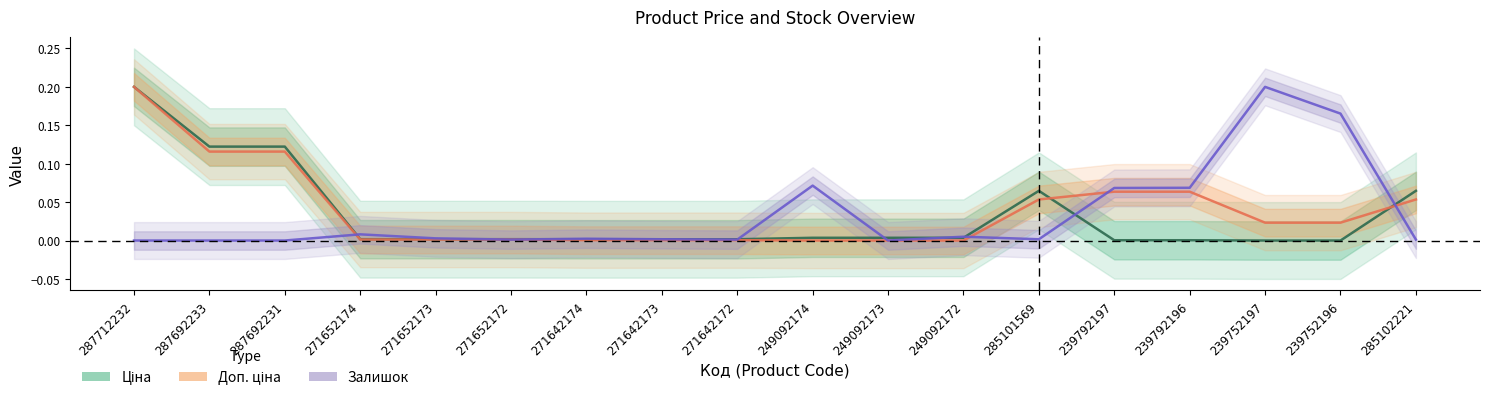

Does the chart display data point markers on the line(s)?

No